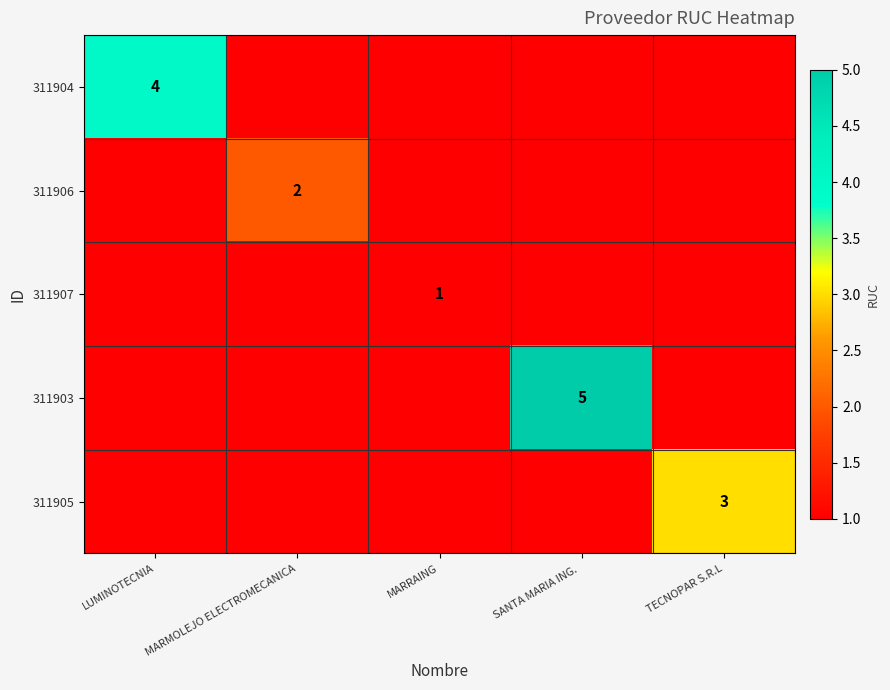

The value of 311906 at MARMOLEJO ELECTROMECANICA is 2. True or false?

True